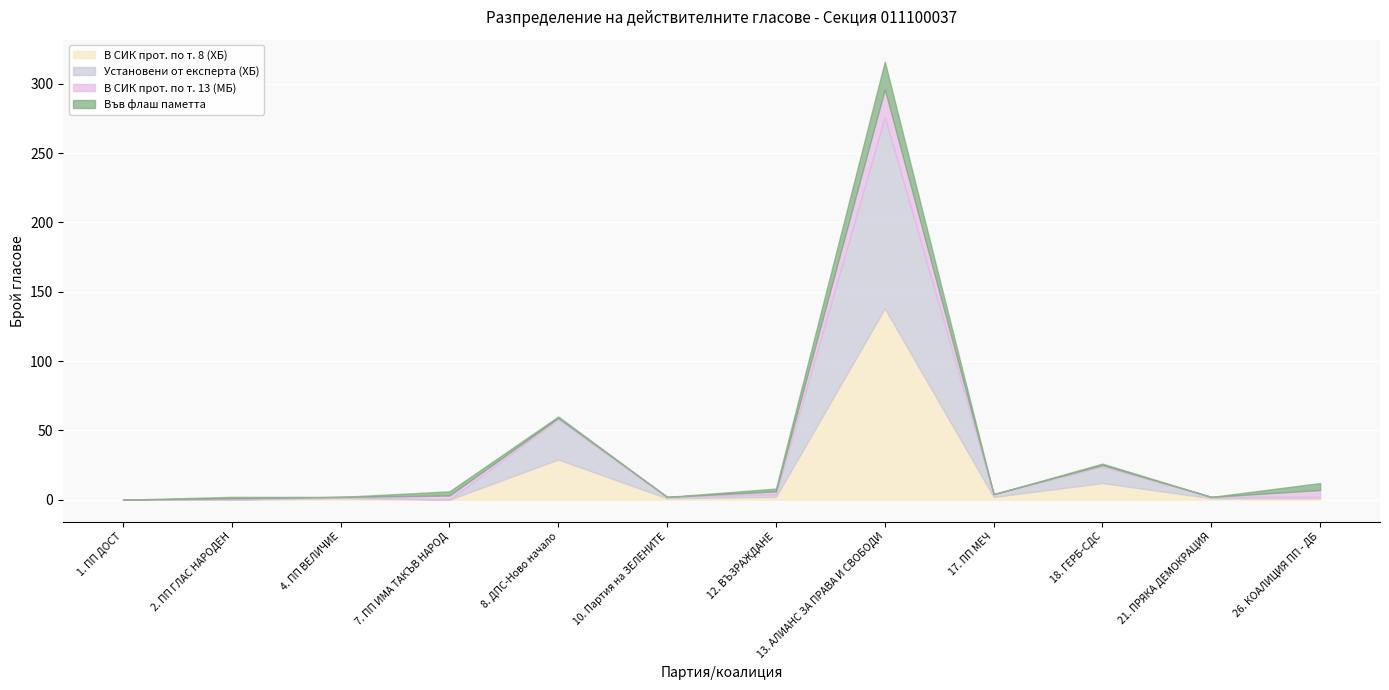

Which has a higher value, 10. Партия на ЗЕЛЕНИТЕ or 18. ГЕРБ-СДС?

18. ГЕРБ-СДС